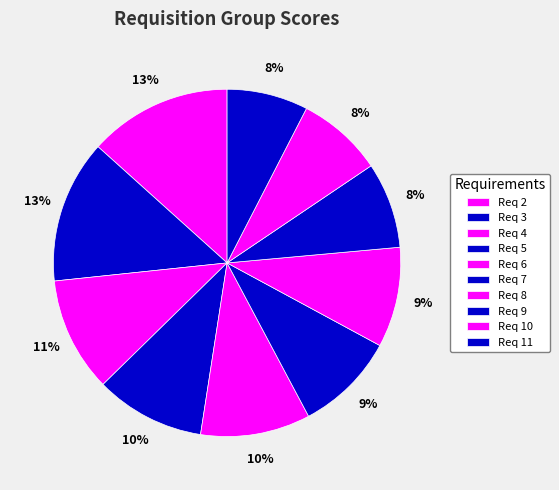

To the nearest percent, what is the difference between the largest and smallest slice percentages?

6%